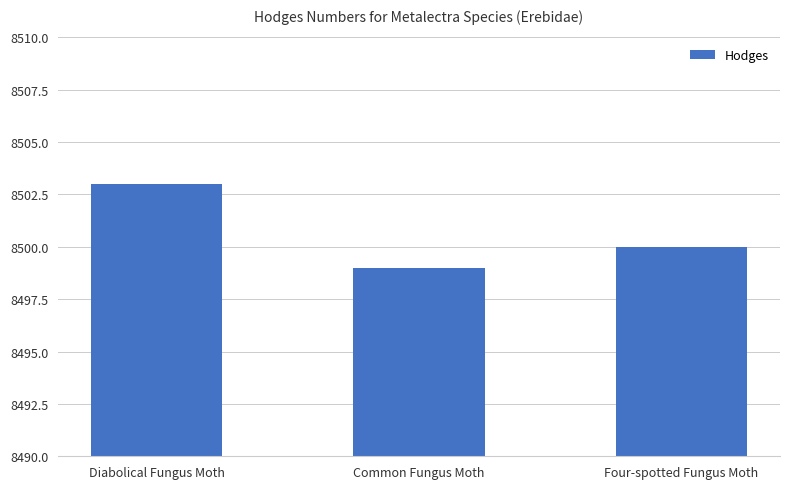

Reading right to left, list all the values displayed in this chart.

8500	8499	8503